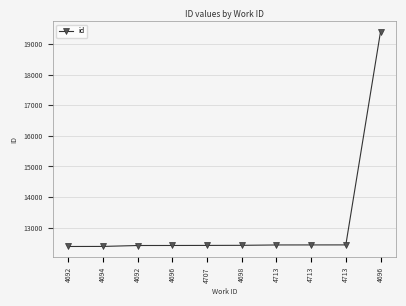

How many values are below 12420?

5